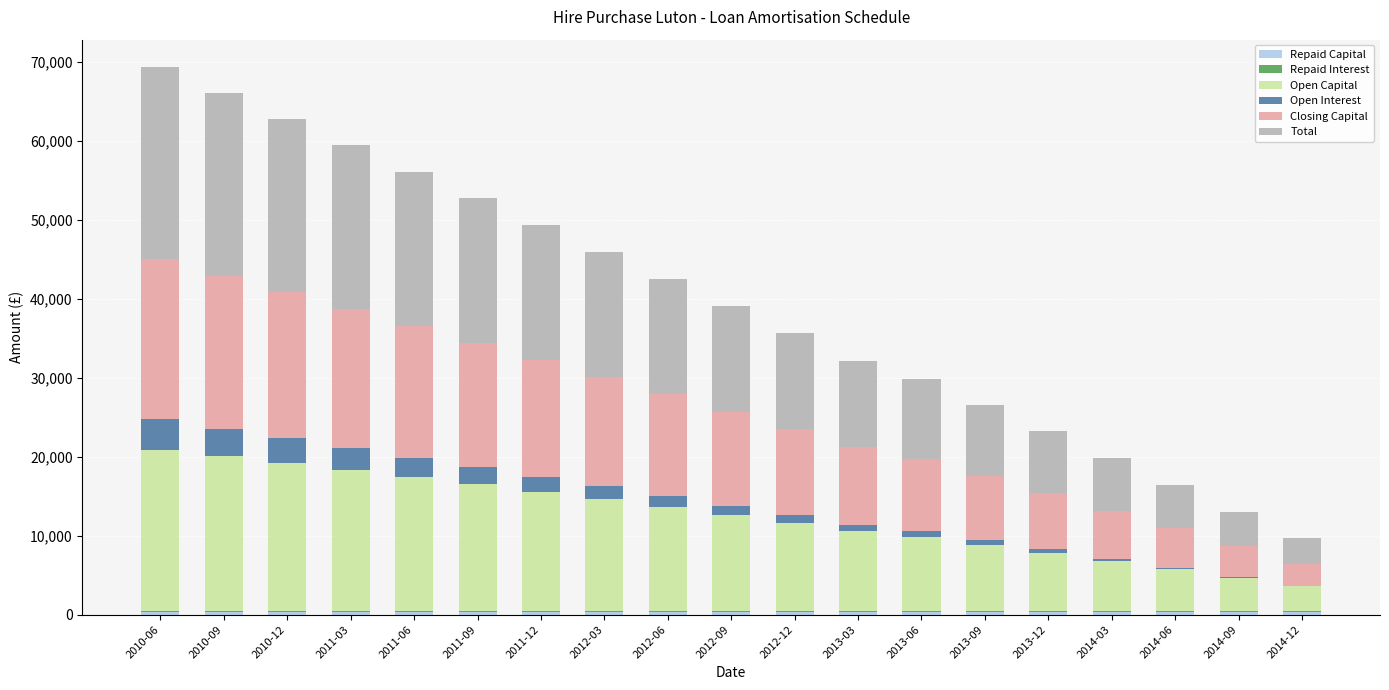

Count the number of data series in this chart.

6